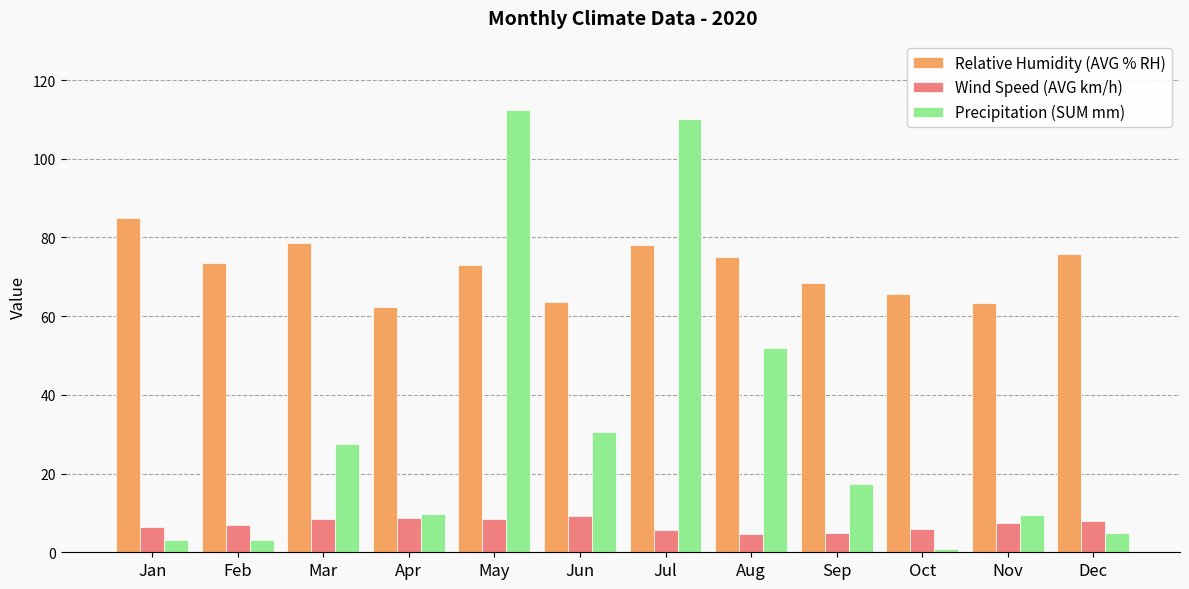

What is the value of the Relative Humidity (AVG % RH) bar at the 11th from the left?

63.4